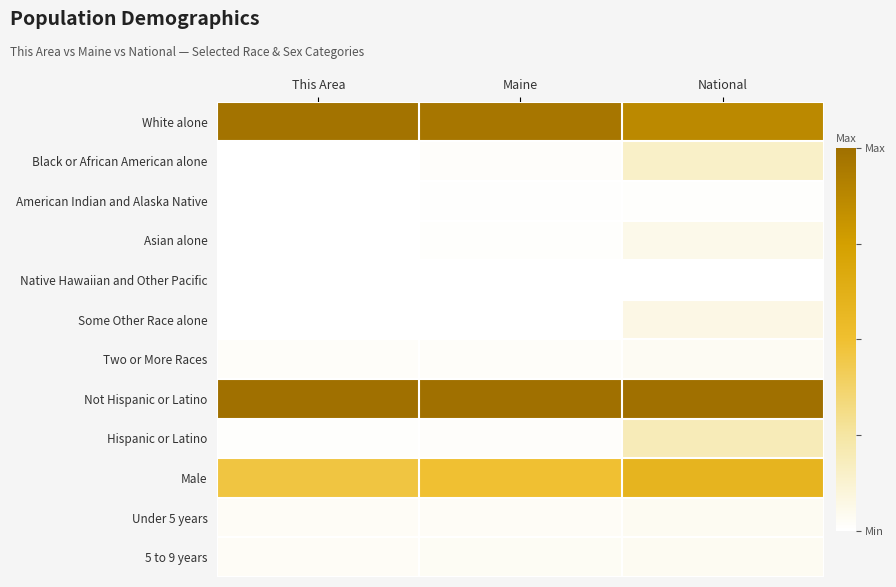

Reading left to right, transcribe all the data shown in this chart.

White alone: This Area=1.0	Maine=1.0	National=0.9
Black or African American alone: This Area=0.0	Maine=0.0	National=0.1
American Indian and Alaska Native: This Area=0.0	Maine=0.0	National=0.0
Asian alone: This Area=0.0	Maine=0.0	National=0.1
Native Hawaiian and Other Pacific: This Area=0.0	Maine=0.0	National=0.0
Some Other Race alone: This Area=0.0	Maine=0.0	National=0.1
Two or More Races: This Area=0.0	Maine=0.0	National=0.0
Not Hispanic or Latino: This Area=1.0	Maine=1.0	National=1.0
Hispanic or Latino: This Area=0.0	Maine=0.0	National=0.2
Male: This Area=0.5	Maine=0.5	National=0.6
Under 5 years: This Area=0.0	Maine=0.0	National=0.0
5 to 9 years: This Area=0.0	Maine=0.0	National=0.0